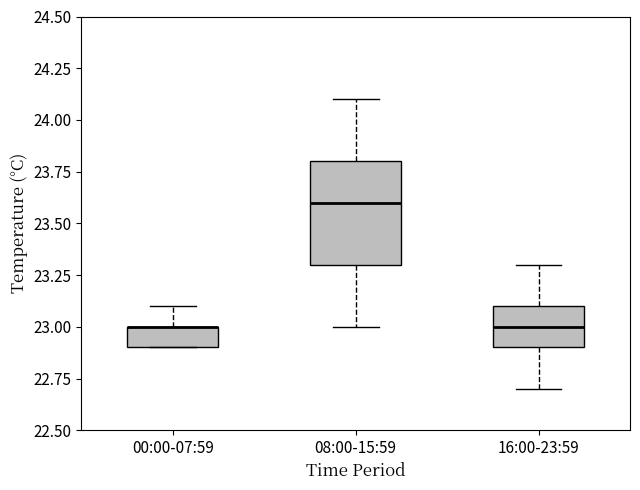

Where is the upper edge of the box for 00:00-07:59 on the y-axis? The values are not printed on the chart, so give them approximately, as read against the axis.

23.0